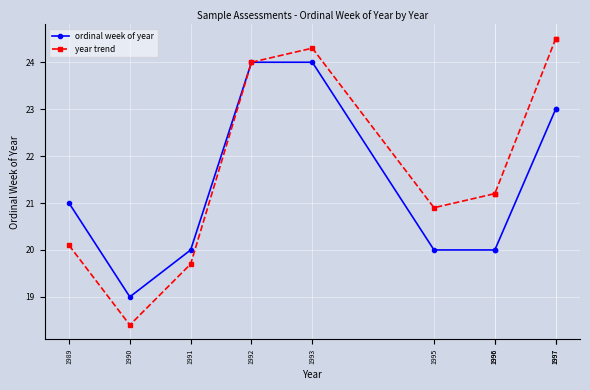

True or false: ordinal week of year and year trend cross at least once.

False